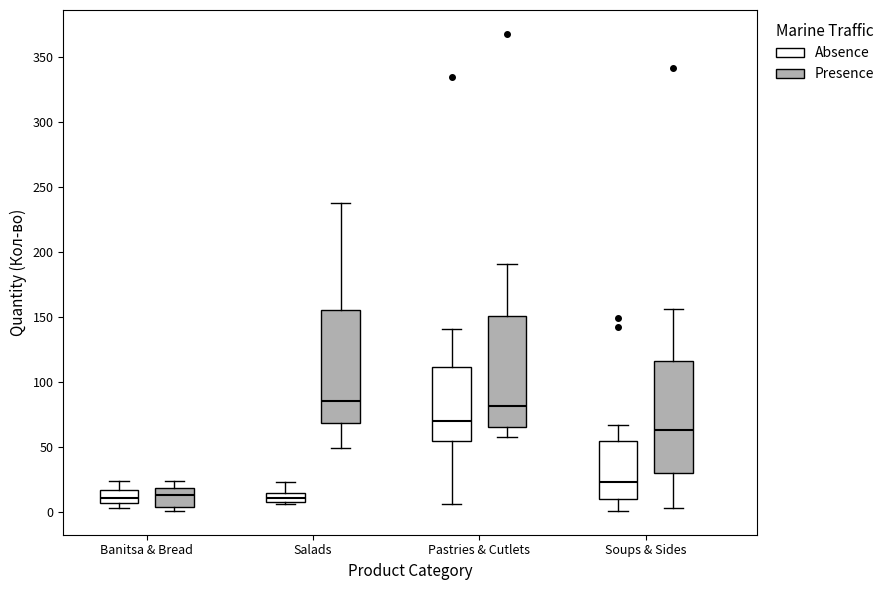

Where is the upper edge of the box for Pastries & Cutlets (Absence) on the y-axis? The values are not printed on the chart, so give them approximately, as read against the axis.

110